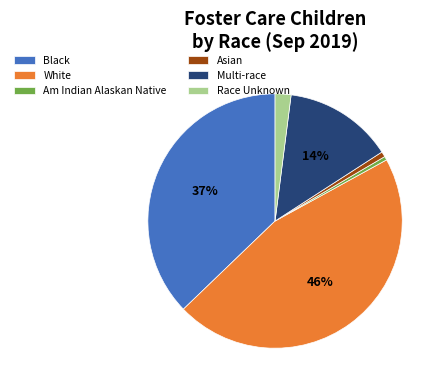

Is there any slice that represents more than half of the pie?

No